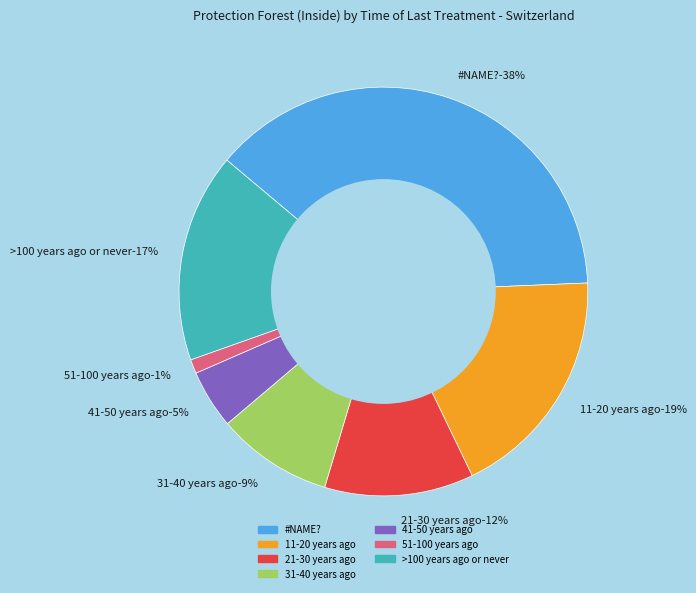

What is the ratio of the value at >100 years ago or never to the value at #NAME??

0.4